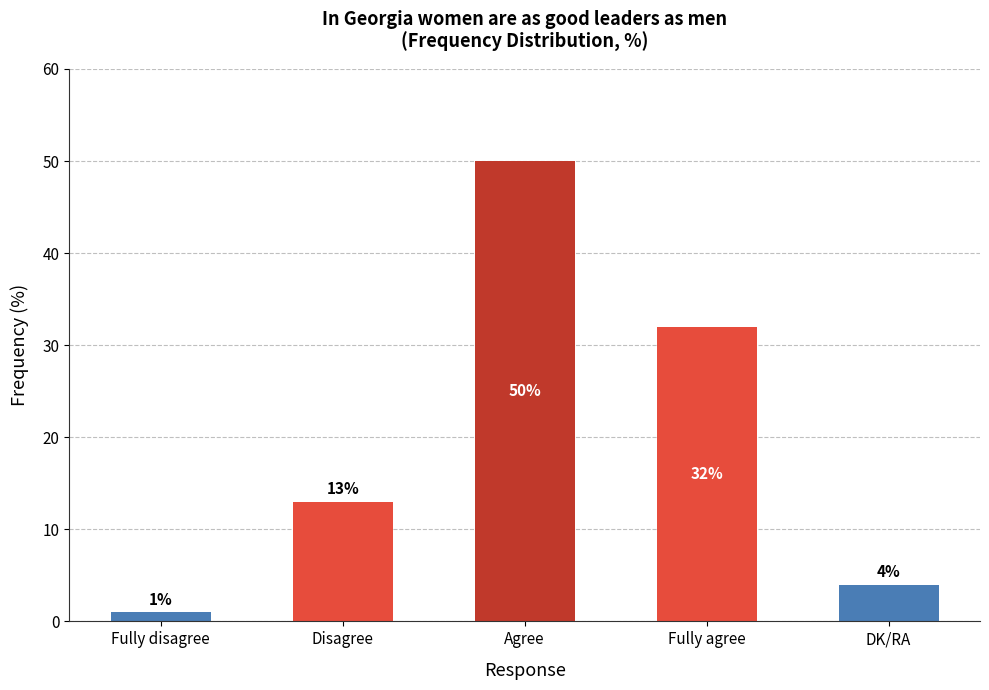

List the labels in order of value, smallest first.

Fully disagree, DK/RA, Disagree, Fully agree, Agree